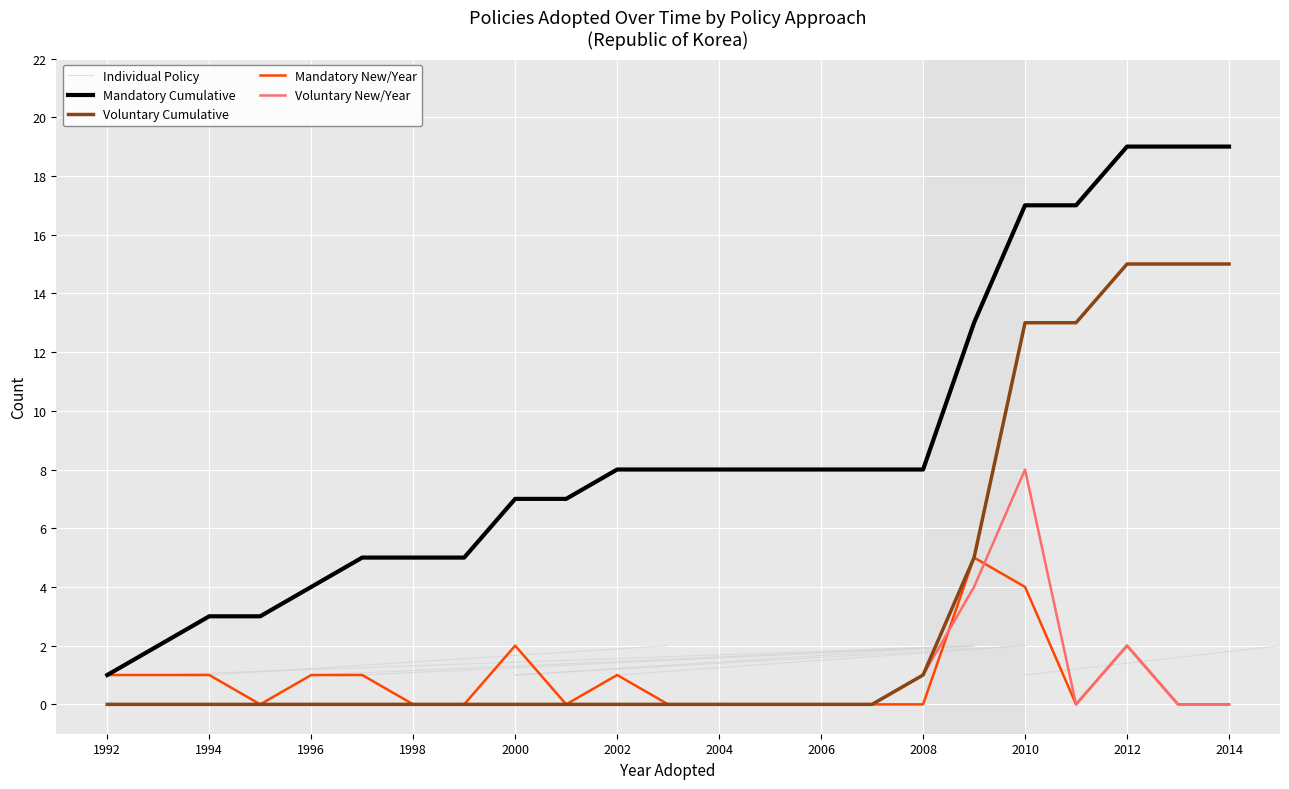

True or false: Voluntary New/Year has more than 0 points higher than both neighbors.

True